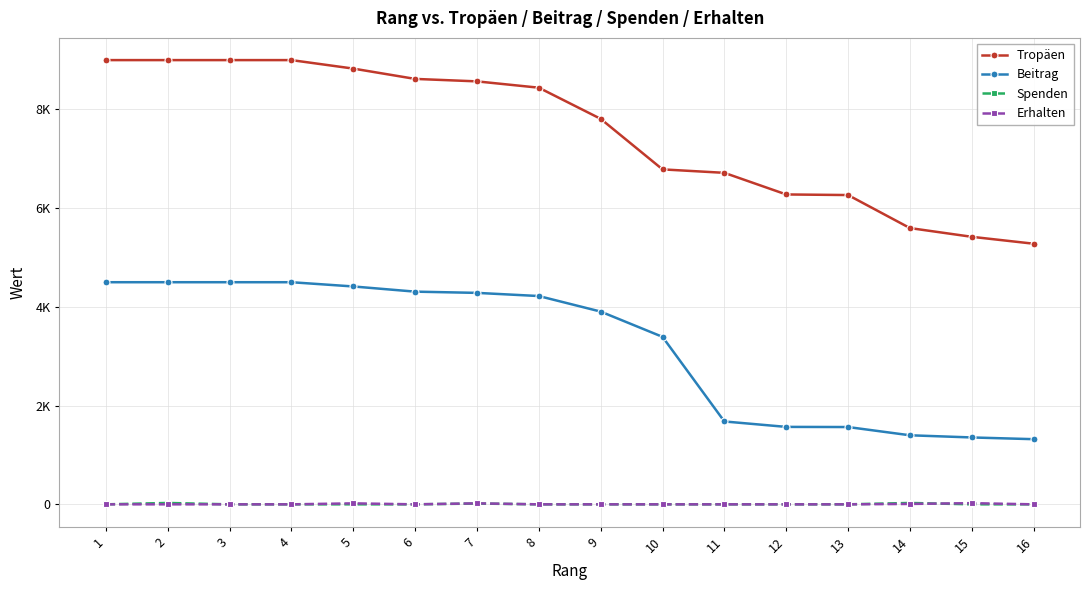

The value of Spenden at 16 is -15. True or false?

False